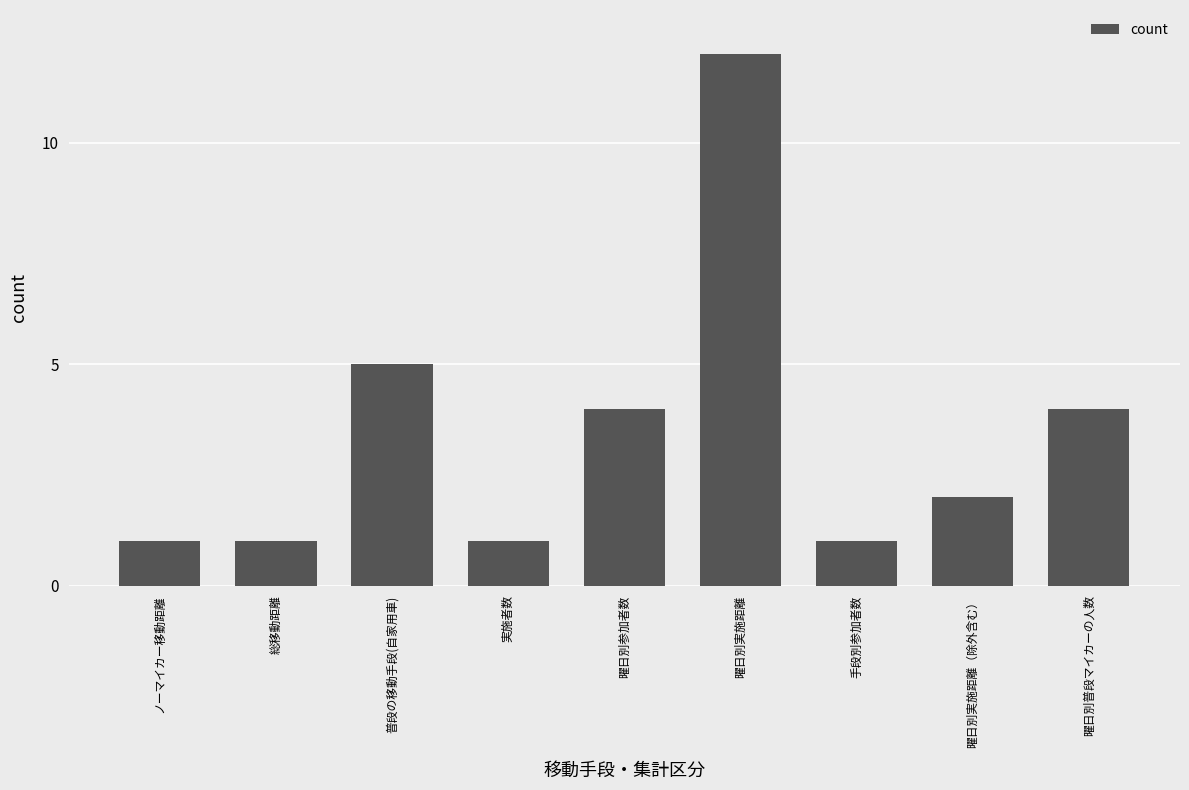

Where does the data first go above 2?

普段の移動手段(自家用車)